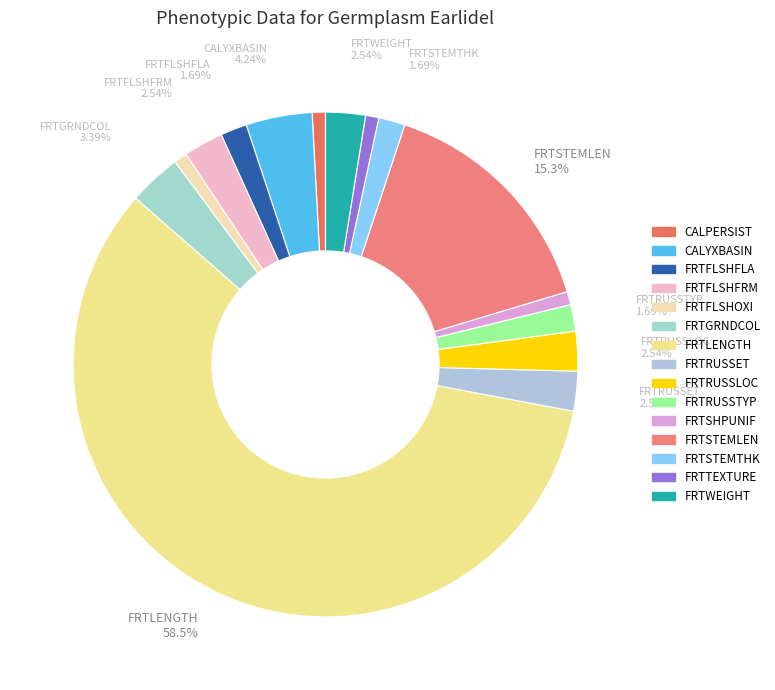

What is the largest slice in the pie chart?

FRTLENGTH